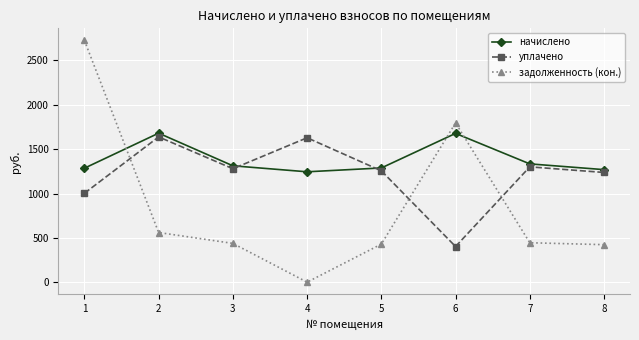

The задолженность (кон.) series shows 437.5 at 3. True or false?

True